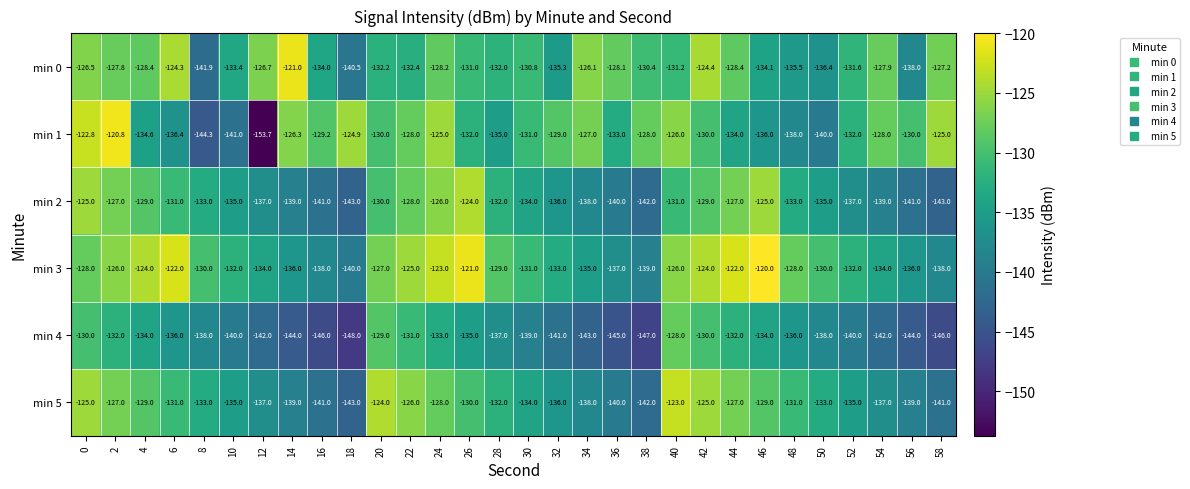

Which series has the largest total across all categories?

min 3